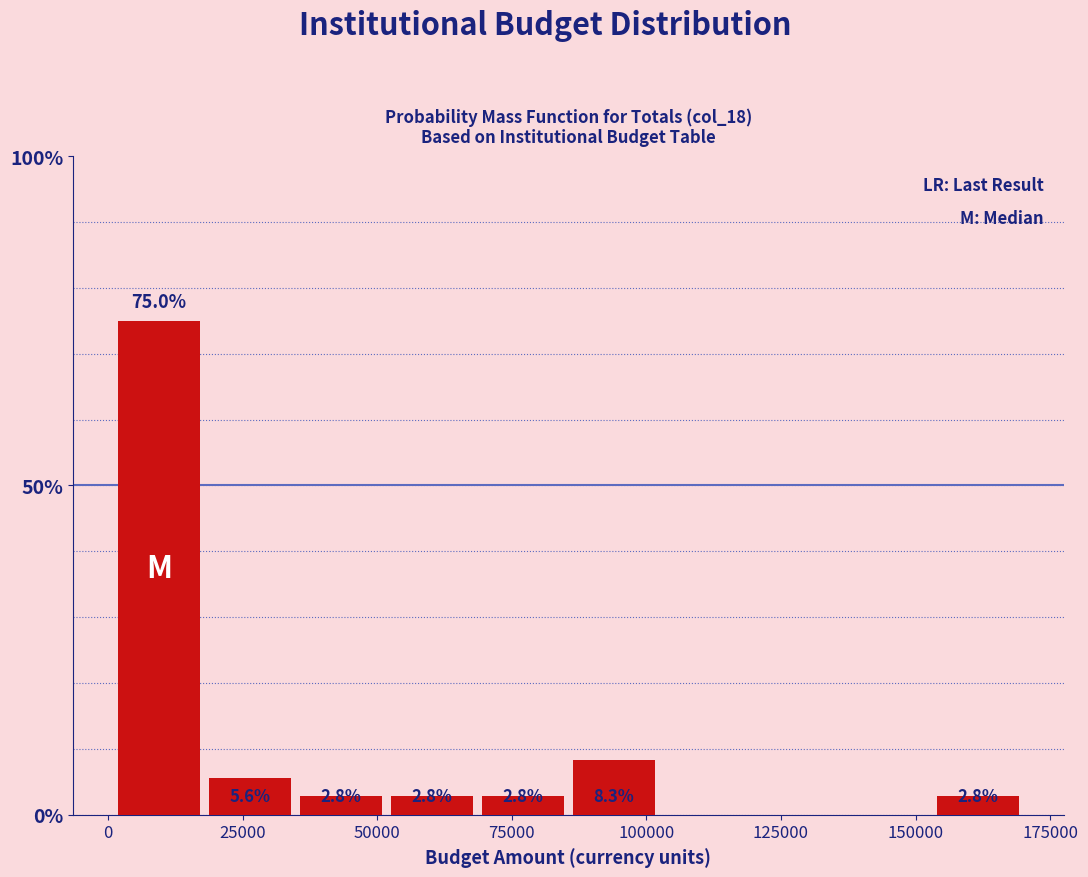

Around what value on the x-axis is the tallest bar? Give the approximate position of its centre, as read against the axis.

10000